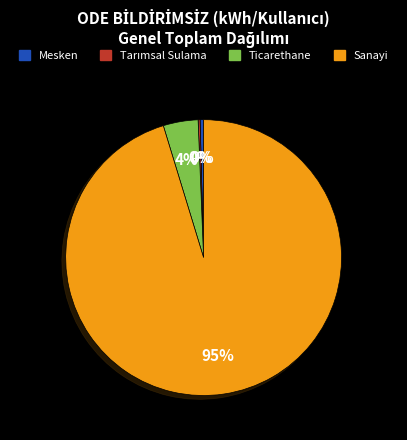

Between Sanayi and Ticarethane, which is larger?

Sanayi